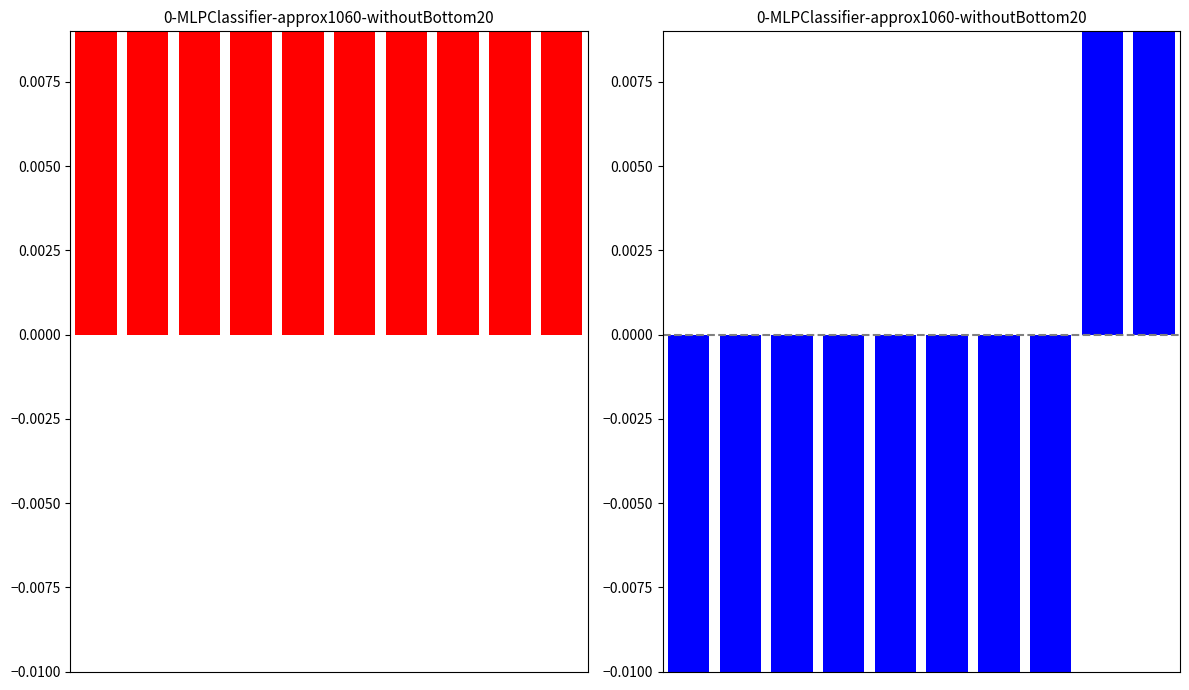

What is the total value across all series at 1?

-0.1